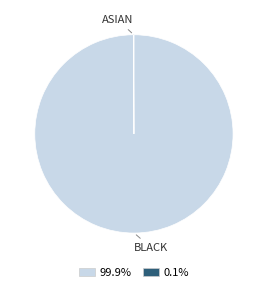

Is there any slice that represents more than half of the pie?

Yes